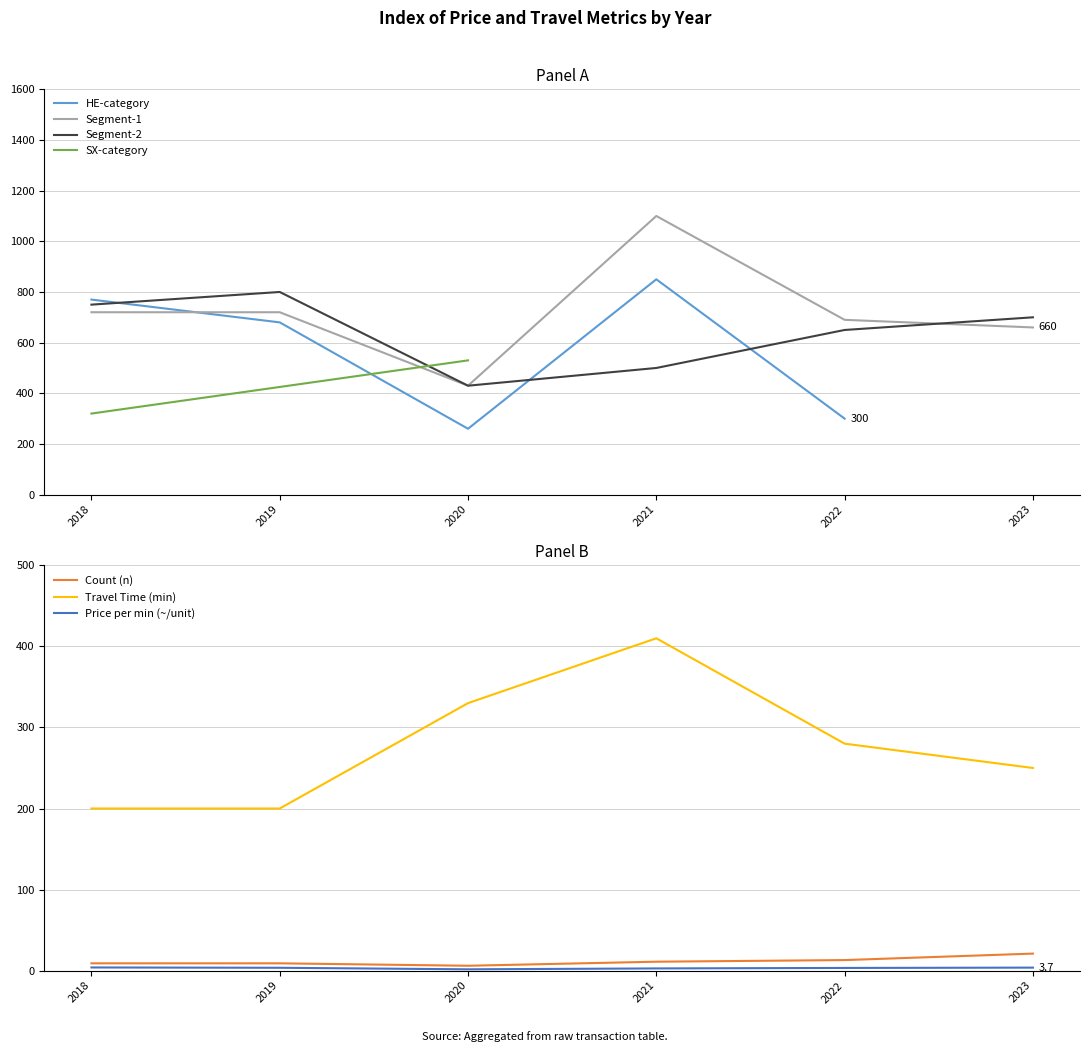

The Segment-1 series shows 720 at 2018. True or false?

True